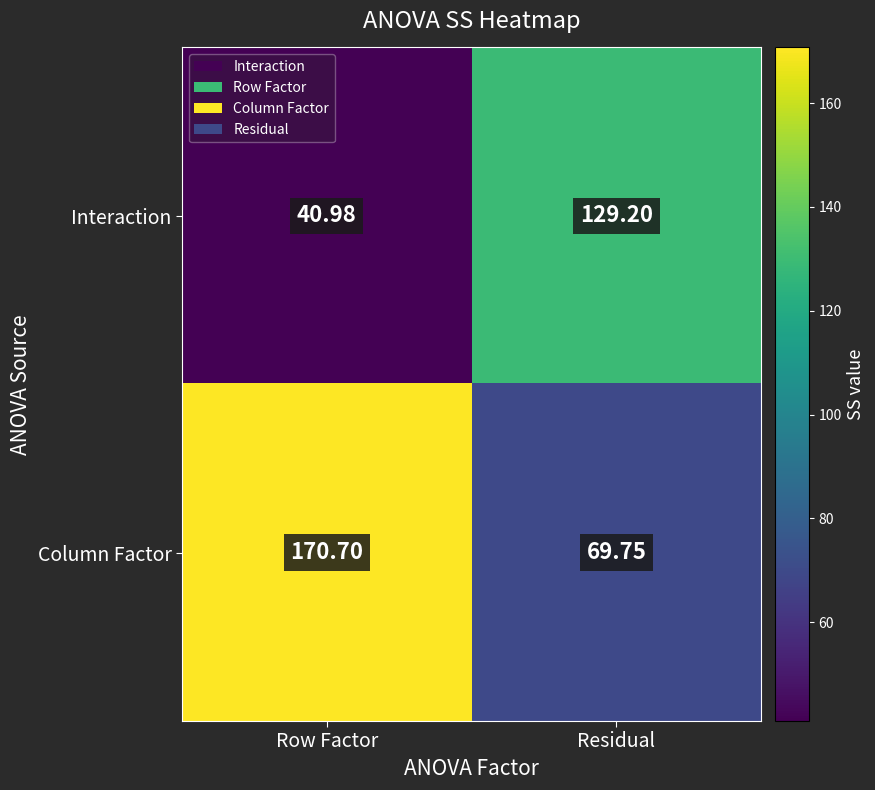

Where is Interaction nearest to the value 85?

Row Factor